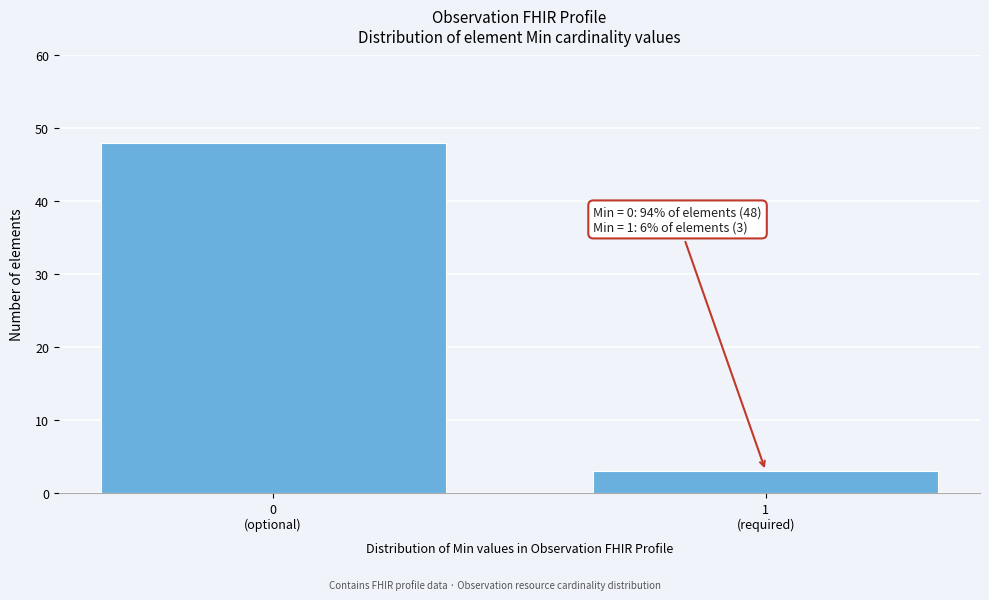

Reading right to left, transcribe all the data shown in this chart.

3	48